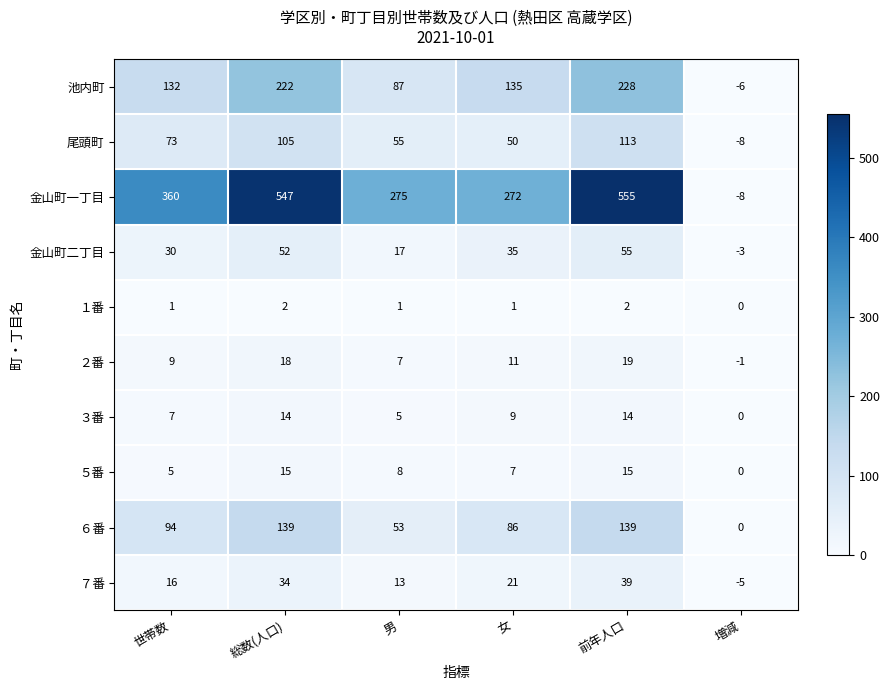

True or false: １番 has a value of 0 at 男.

False